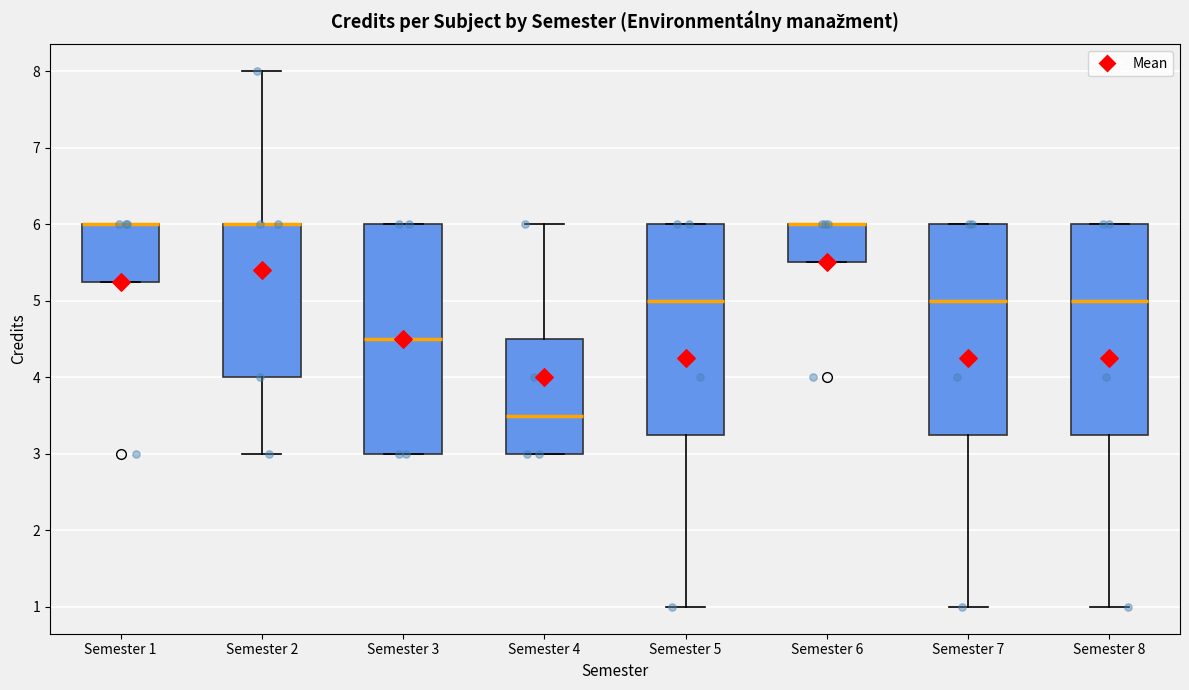

Where does the lower whisker of the box for Semester 7 end on the y-axis? The values are not printed on the chart, so give them approximately, as read against the axis.

1.0